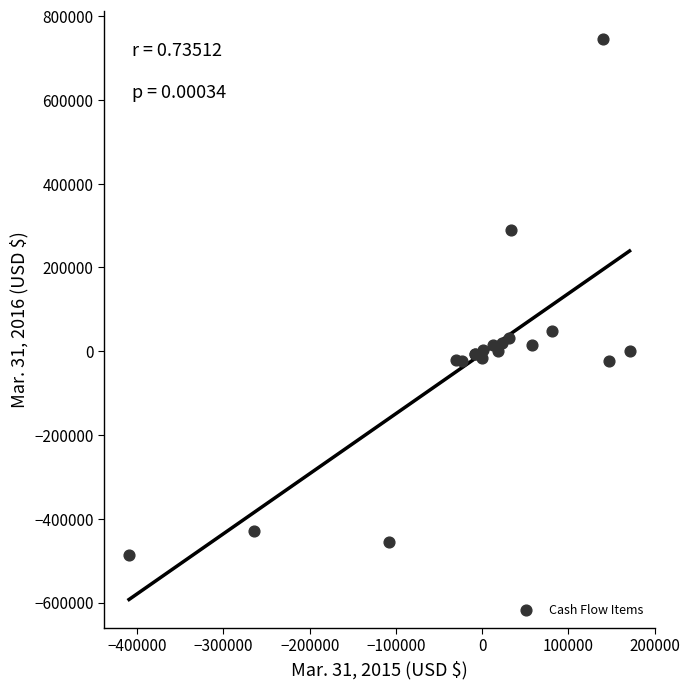

What Y value in the scatter plot is closest to 128844?

48000